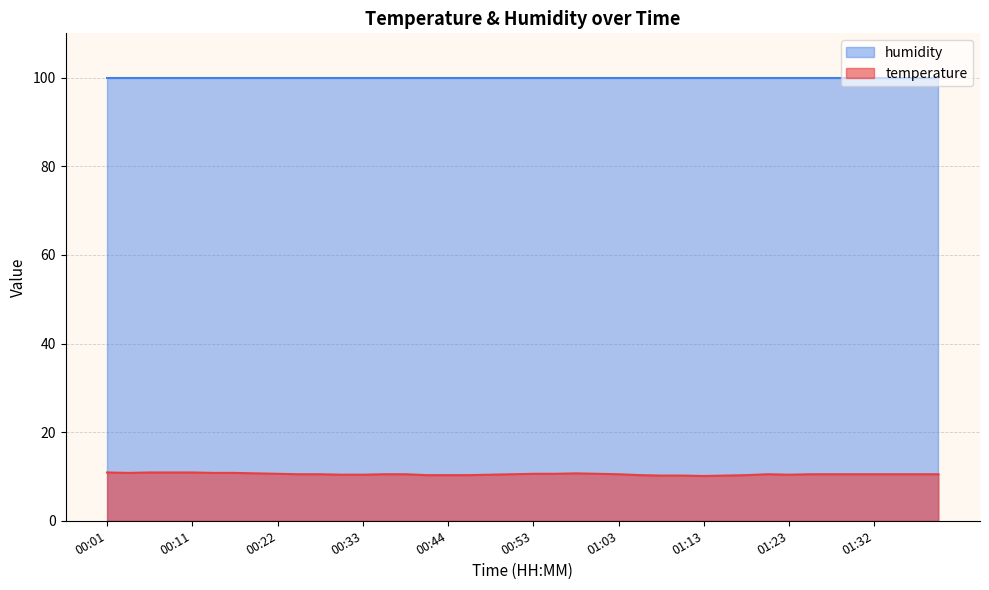

What is the change in value from 00:46 to 00:48?

+0.1